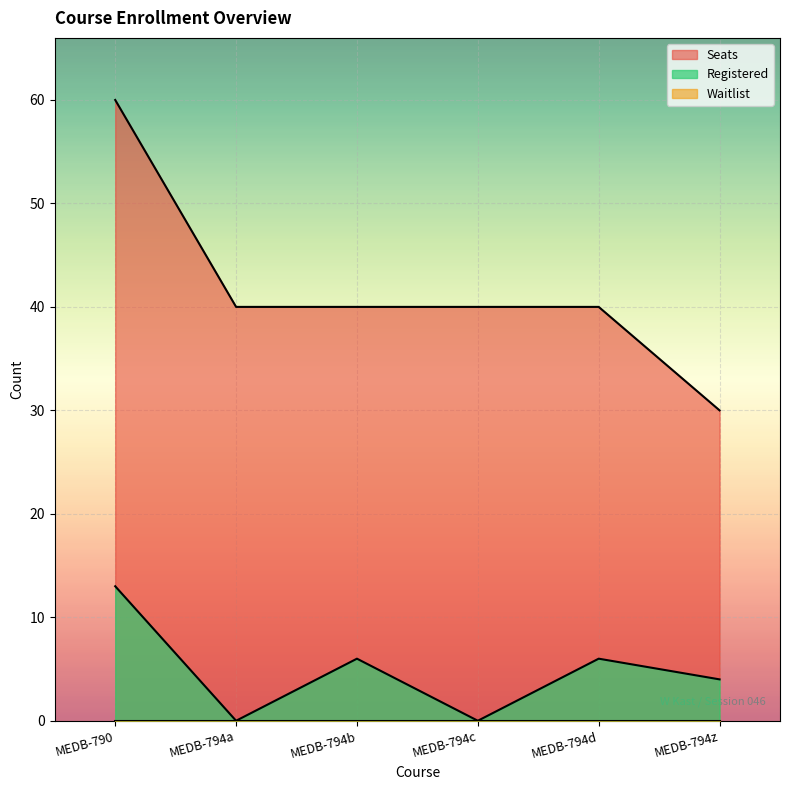

Reading left to right, what are all the values shown in this chart?

Registered: 13	0	6	0	6	4
Seats: 60	40	40	40	40	30